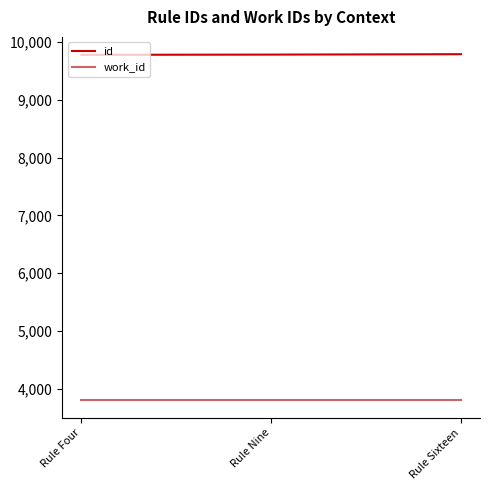

Rank the series by their maximum value, from lowest to highest.

work_id, id